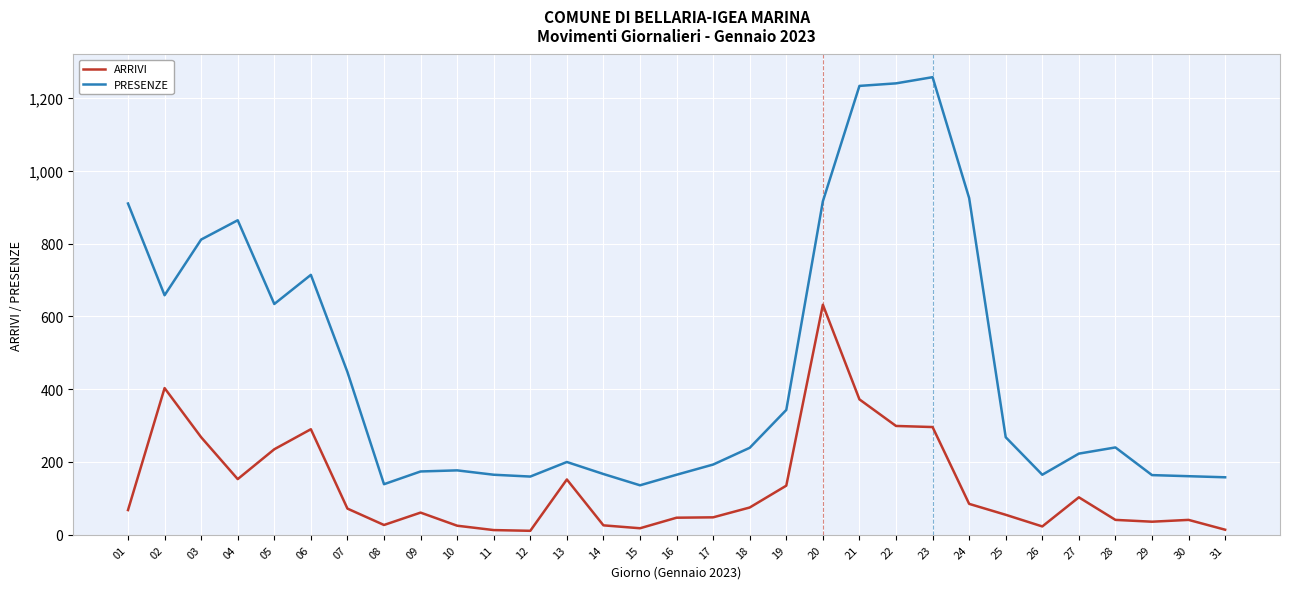

Between 04 and 20, which series saw the biggest shift?

ARRIVI